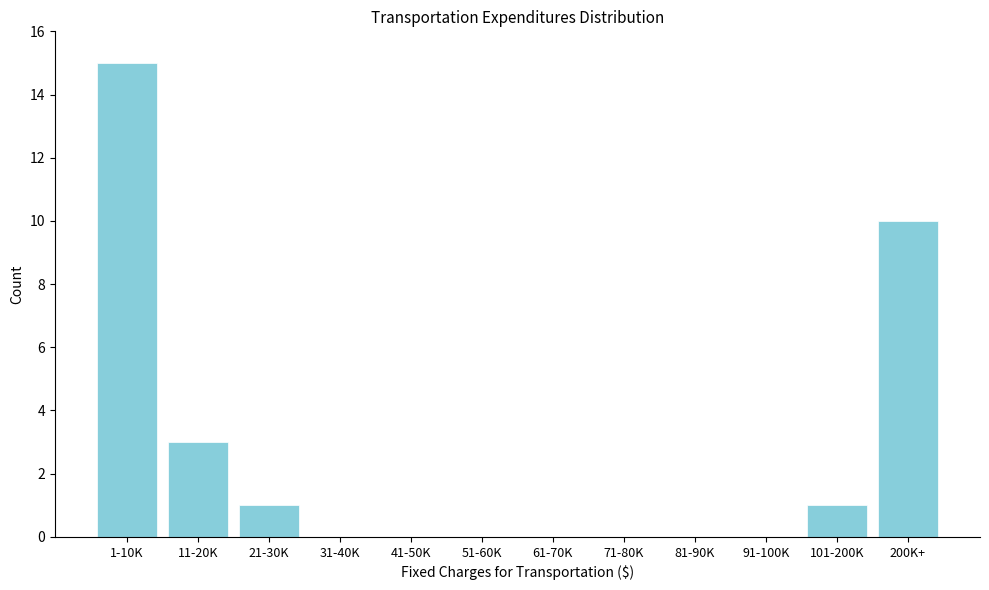

Reading right to left, list all the values displayed in this chart.

200K+=10	101-200K=1	91-100K=0	81-90K=0	71-80K=0	61-70K=0	51-60K=0	41-50K=0	31-40K=0	21-30K=1	11-20K=3	1-10K=15